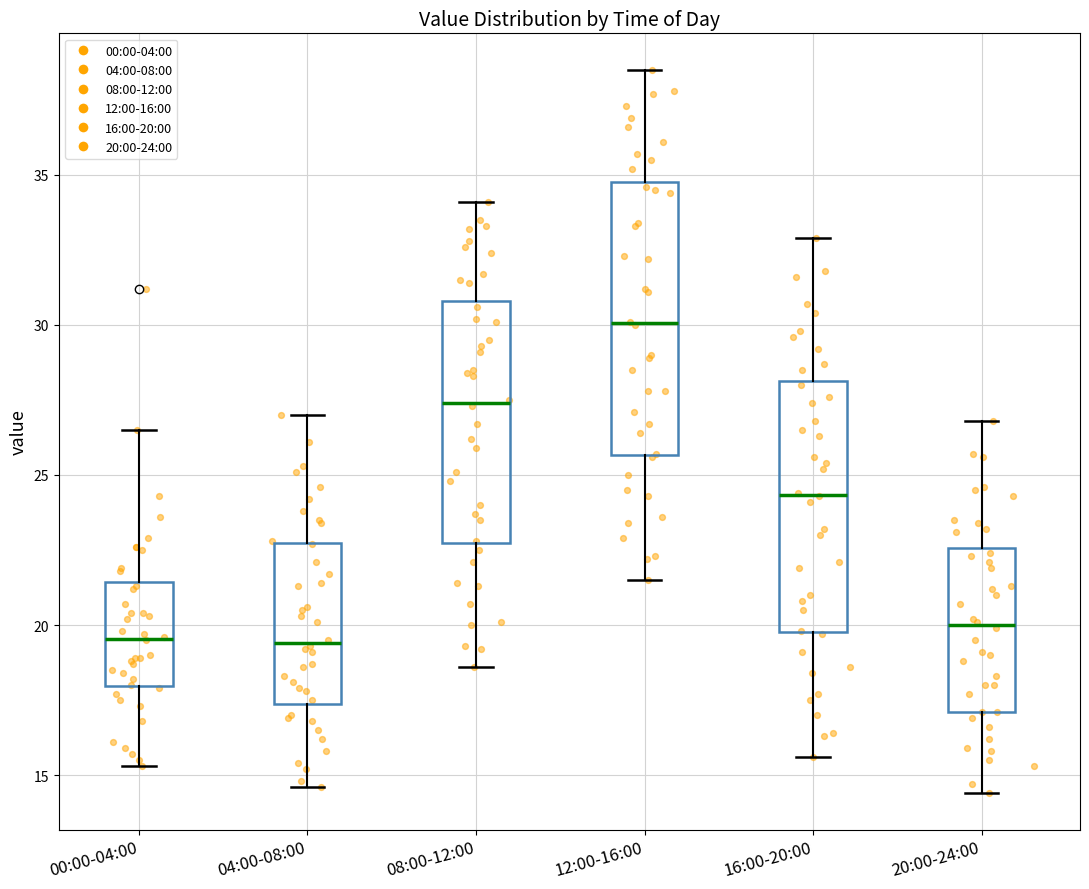

Which box's median line is the highest?

12:00-16:00